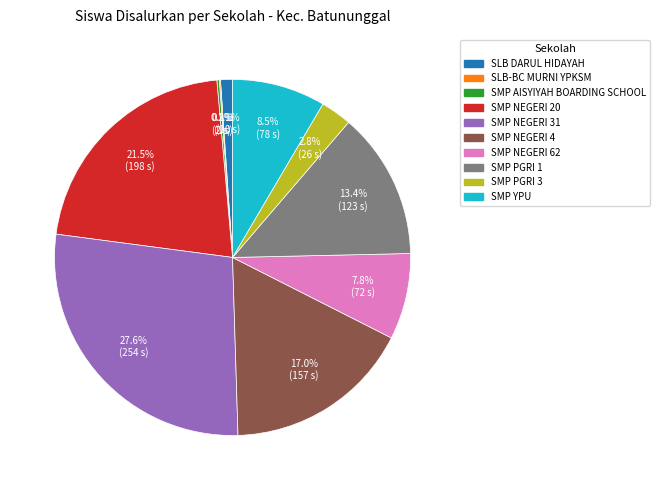

Approximately how many times larger is the value at SMP NEGERI 31 compared to SMP NEGERI 4?

1.6